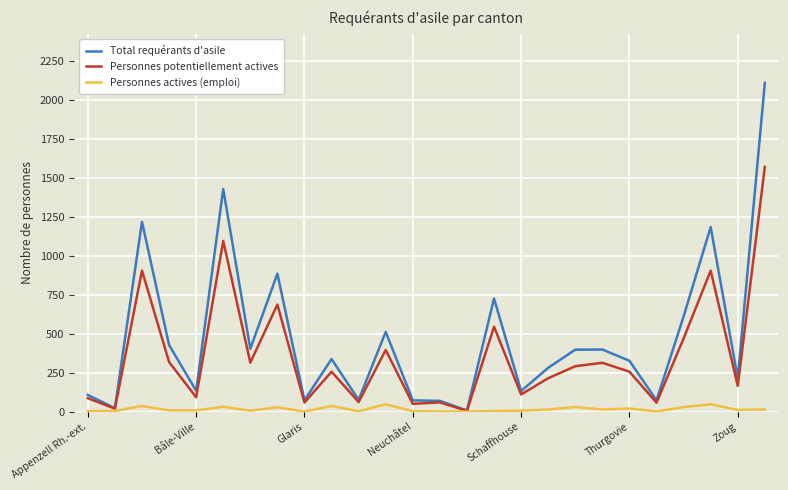

Which series has the largest total across all categories?

Total requérants d'asile